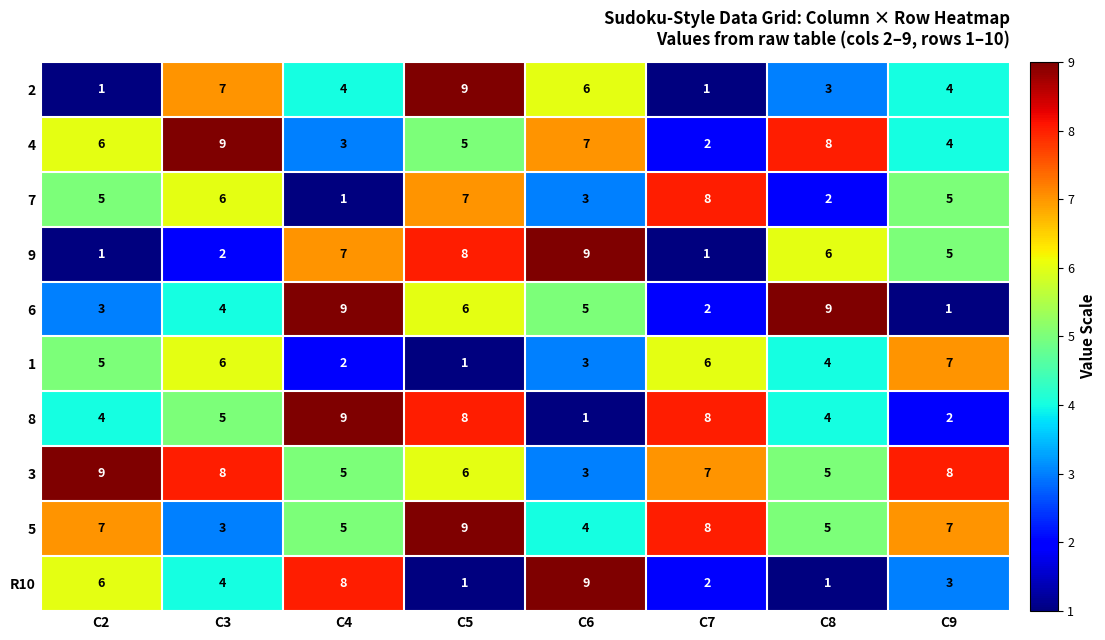

Which category has the highest value in the 8 series?

C4